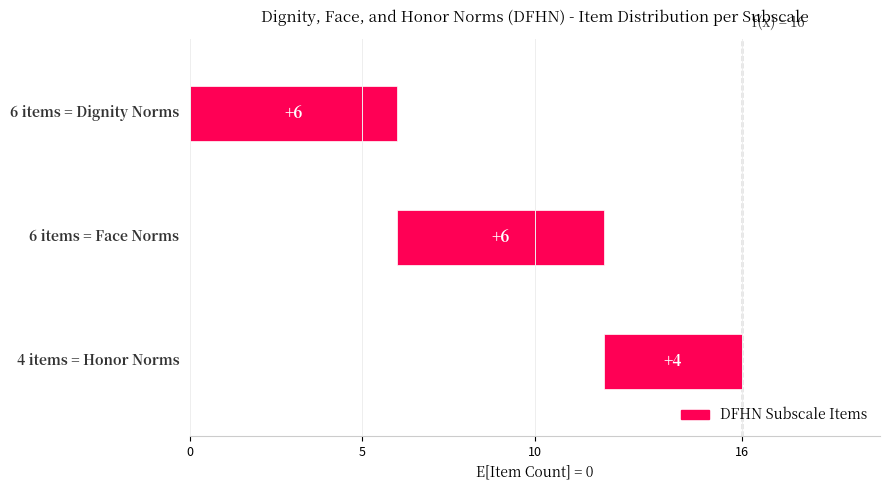

Count the number of data series in this chart.

1